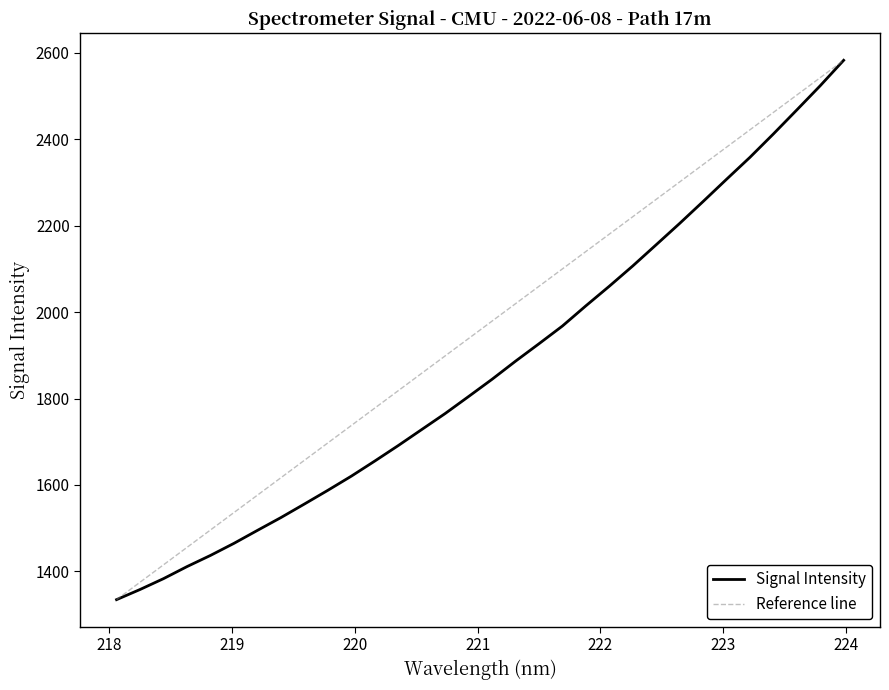

Reading right to left, extract all data points from this chart.

2582.1	2523.3	2467.3	2411.8	2357.8	2306.9	2255.5	2204.9	2155.6	2106.6	2059.7	2014.3	1967.6	1926.6	1886.3	1844.5	1804.7	1765.3	1728.2	1691.2	1655.4	1620.4	1587.7	1556.0	1524.6	1495.0	1465.1	1437.1	1411.3	1383.5	1358.3	1334.9